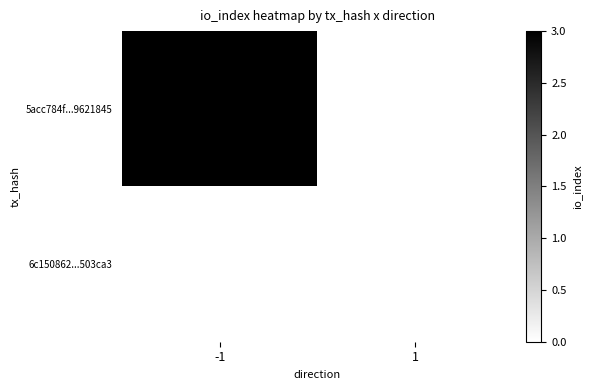

Which series has the largest total across all categories?

5acc784f...9621845